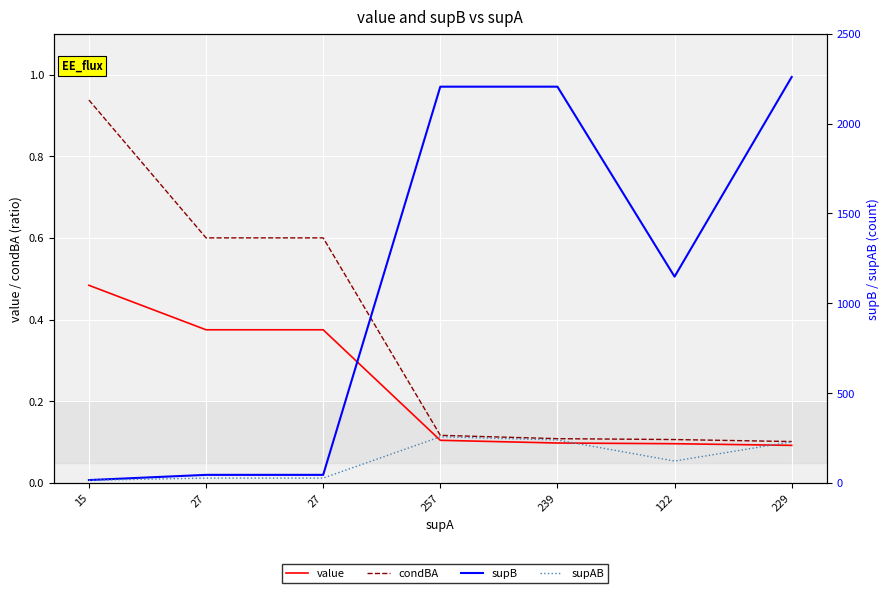

The value of value at 27 is 0.4. True or false?

True